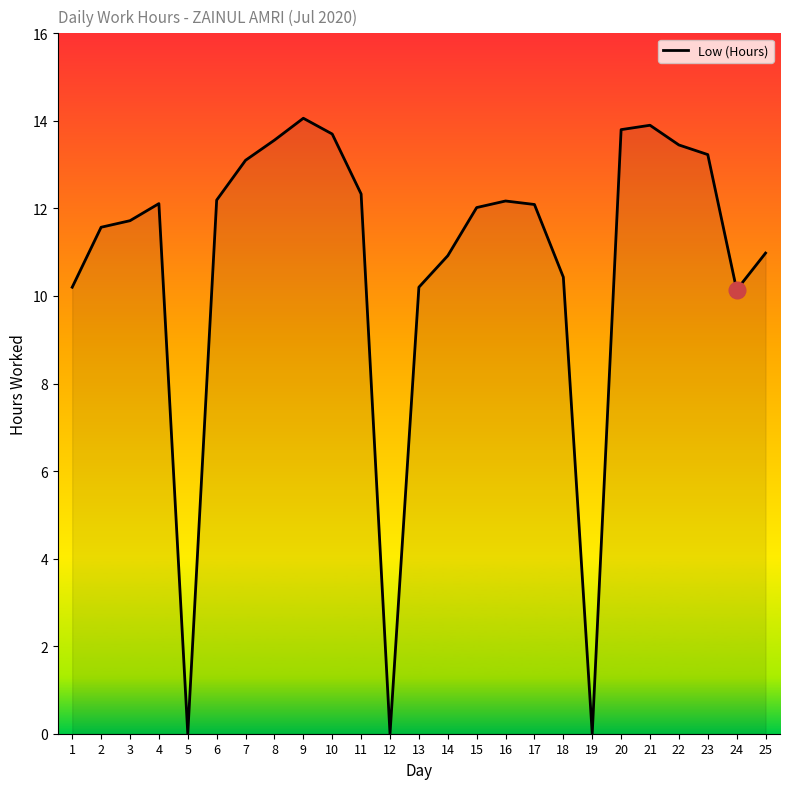

At which label does the data first exceed 12?

4